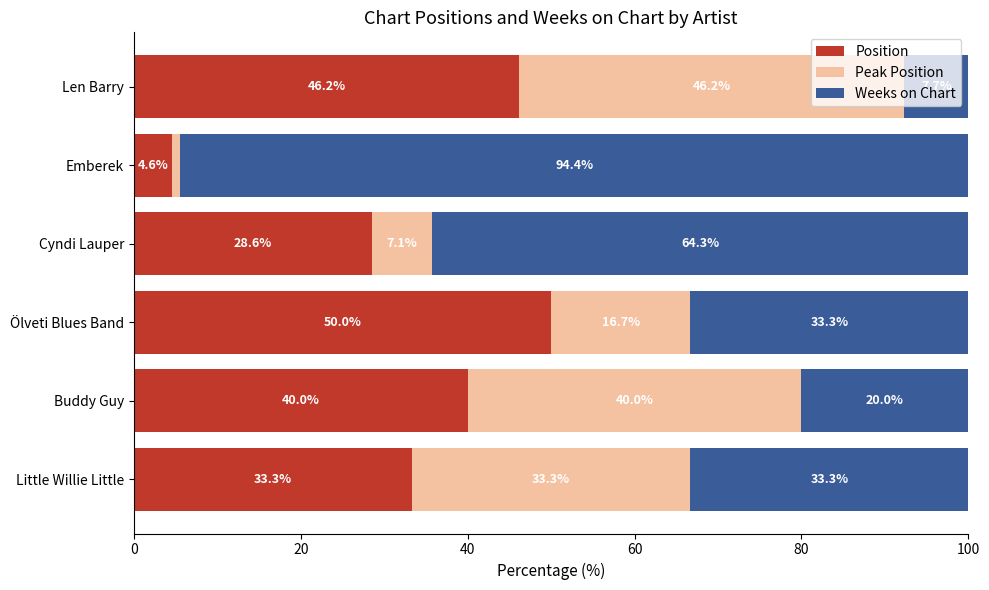

What is the maximum value for Position?

50.0